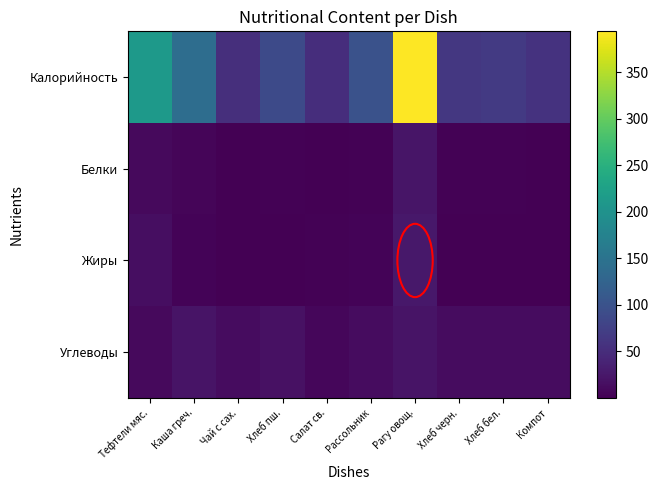

Which series has the widest spread of values?

Калорийность